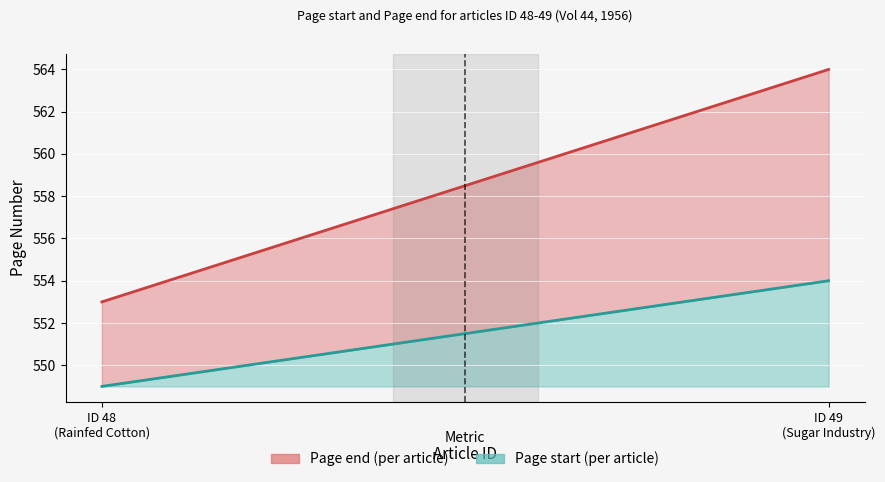

Does the chart display data point markers on the line(s)?

No